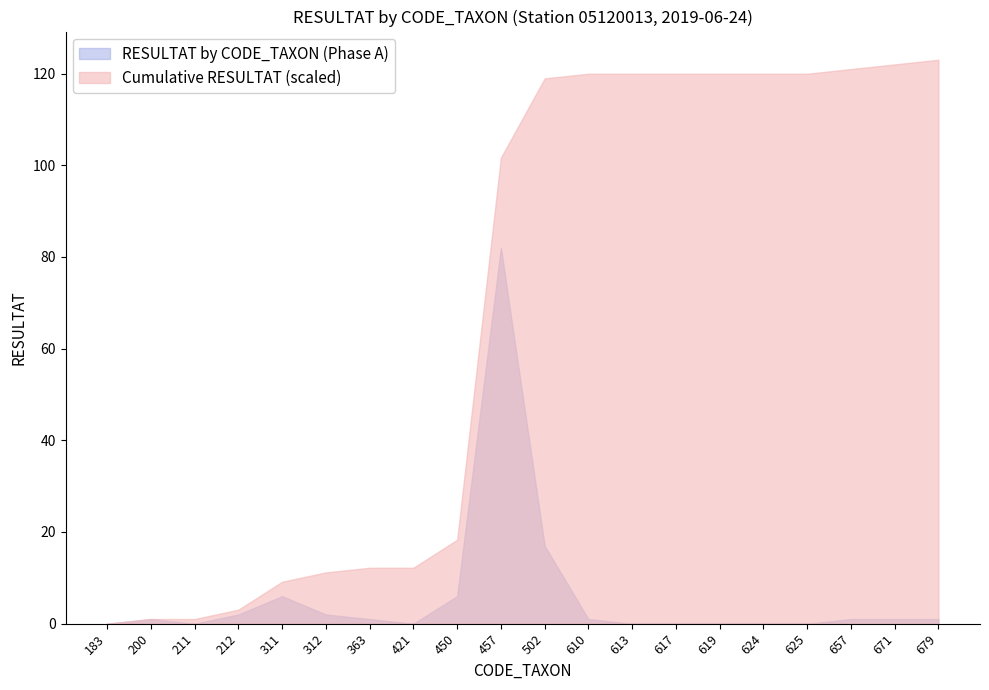

At 502, list the series in order from largest to smallest.

Cumulative RESULTAT (scaled), RESULTAT by CODE_TAXON (Phase A)